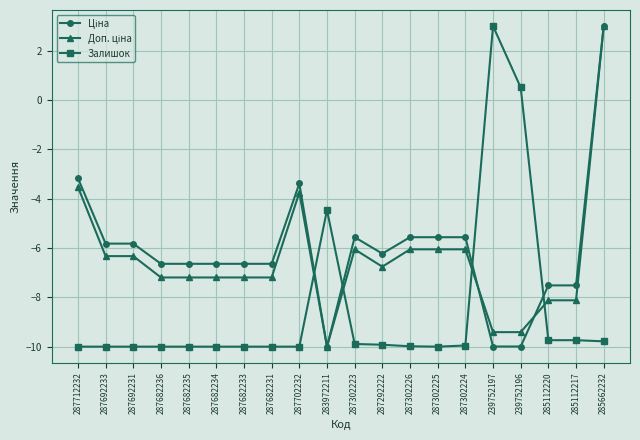

What is the difference between the highest and lowest values at 287682233?

3.4